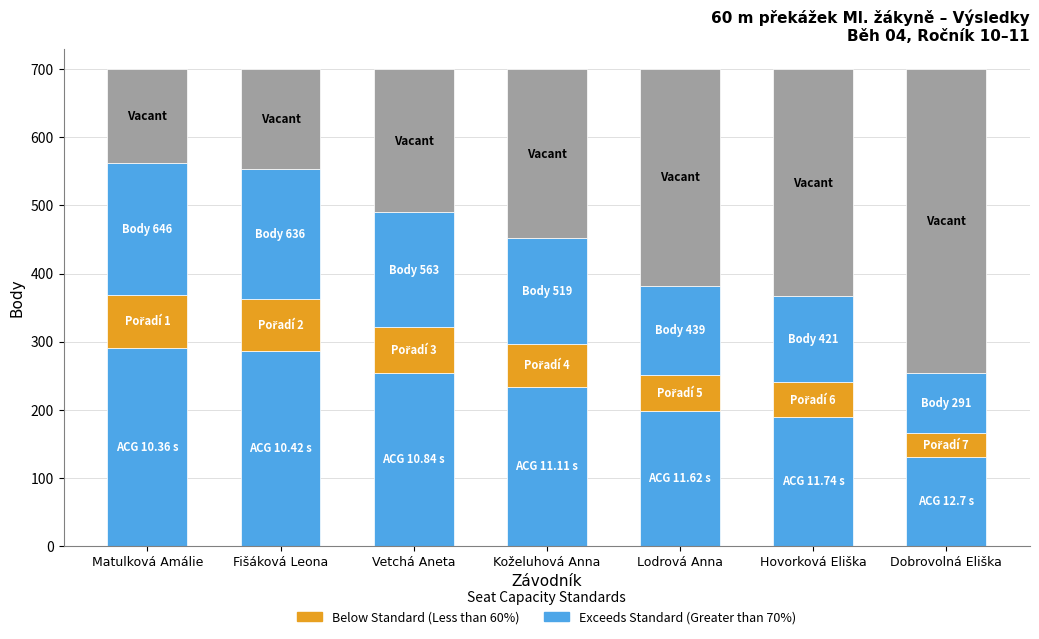

How many bars are there in total?

14